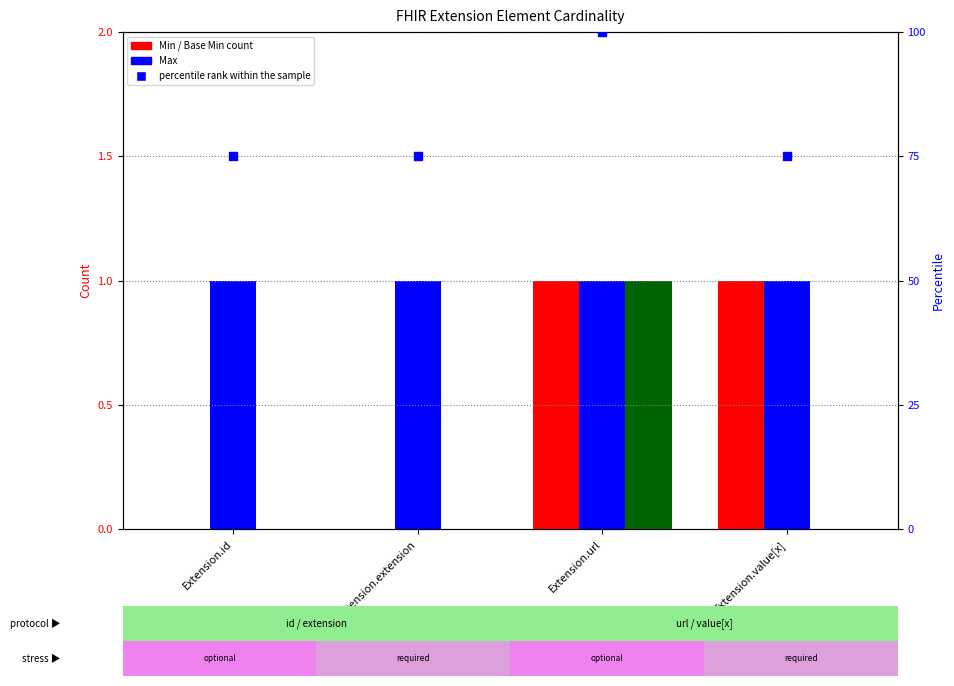

At which category is the sum across all series the highest?

Extension.url